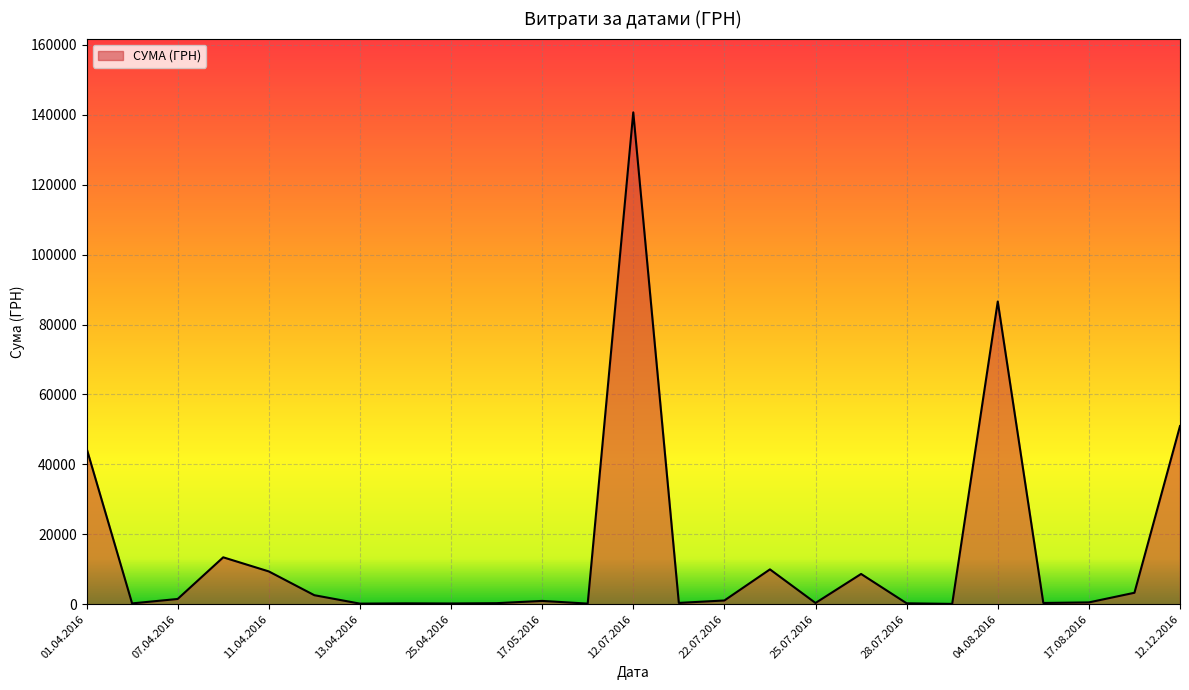

What is the greatest value displayed?

140706.2